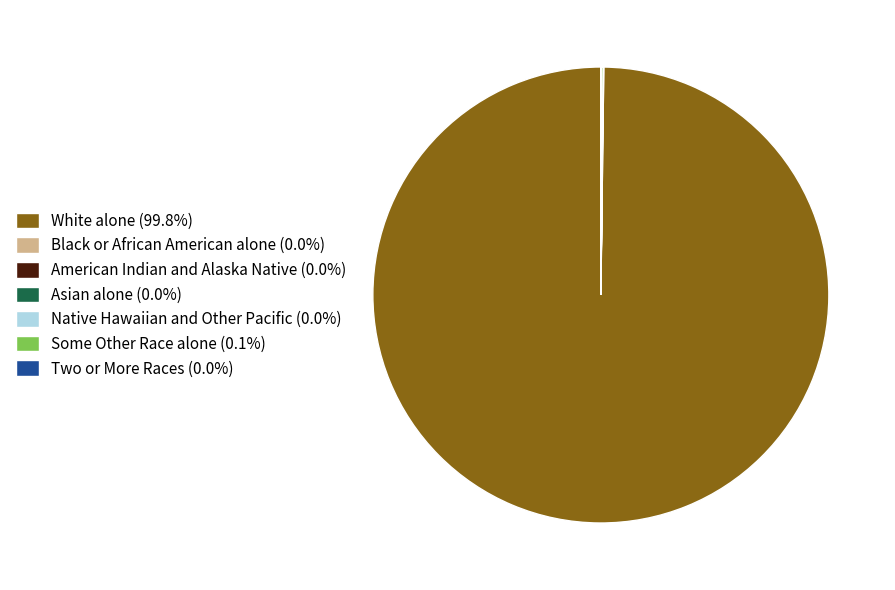

Is there a majority slice in this chart?

Yes